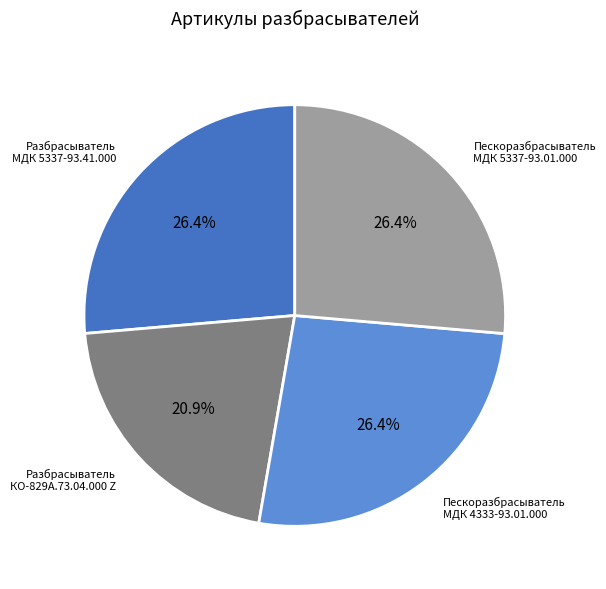

Does any single category account for the majority?

No